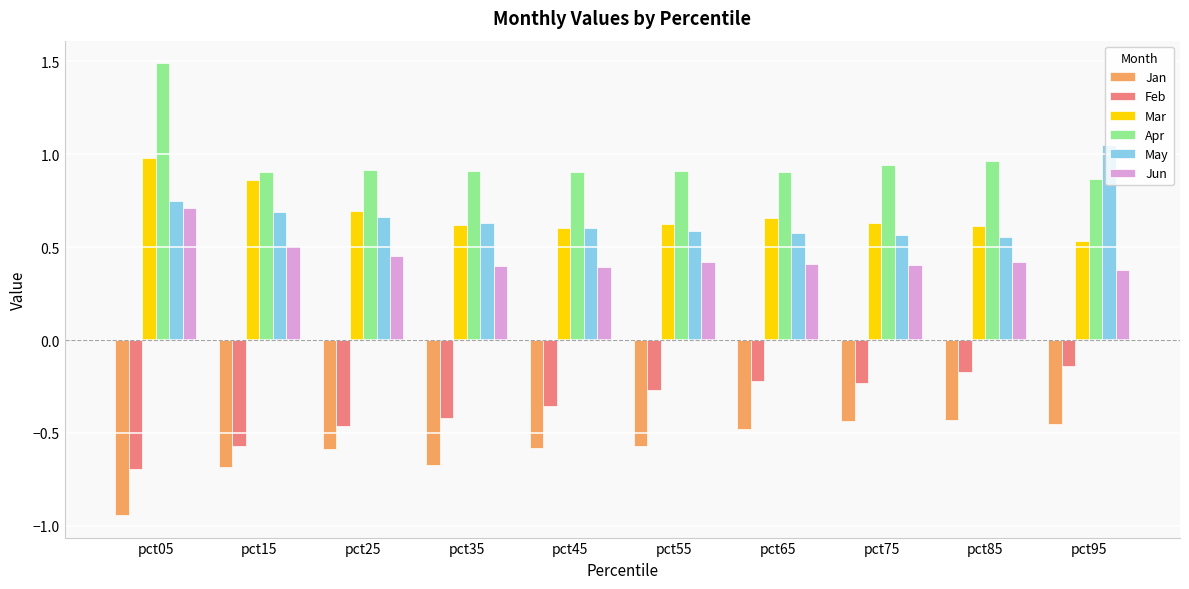

What is the difference between the second highest and second lowest values in the Feb series?

0.4